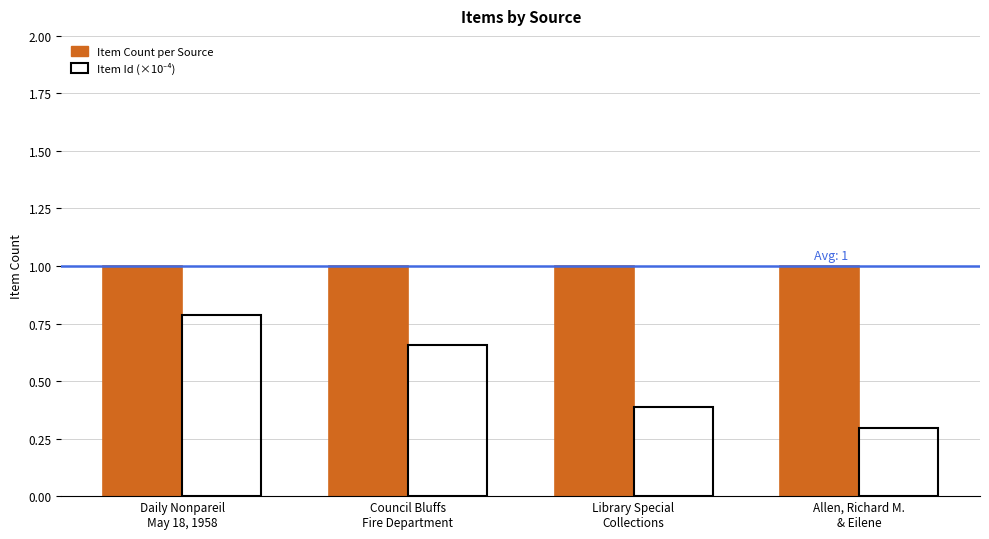

What is the average value of the Item Count per Source series?

1.0